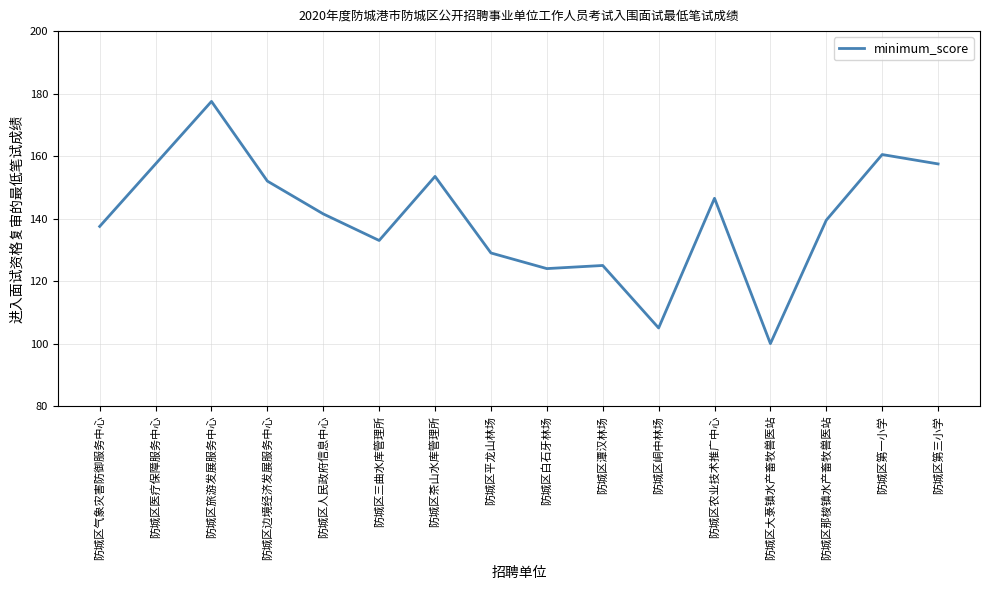

What is the minimum value shown in the chart?

100.0